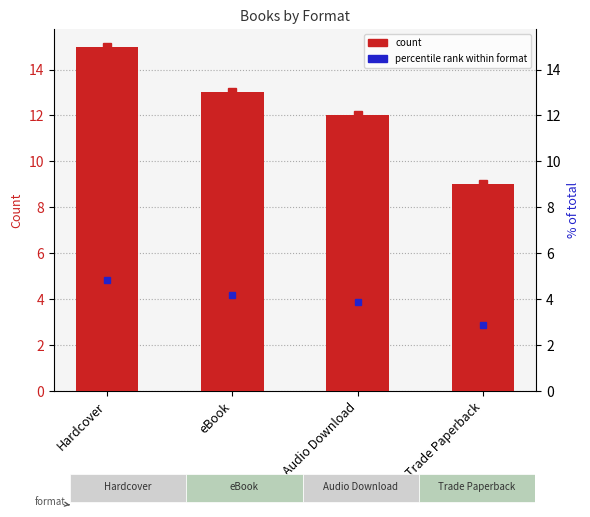

What is the approximate value at Hardcover?

15